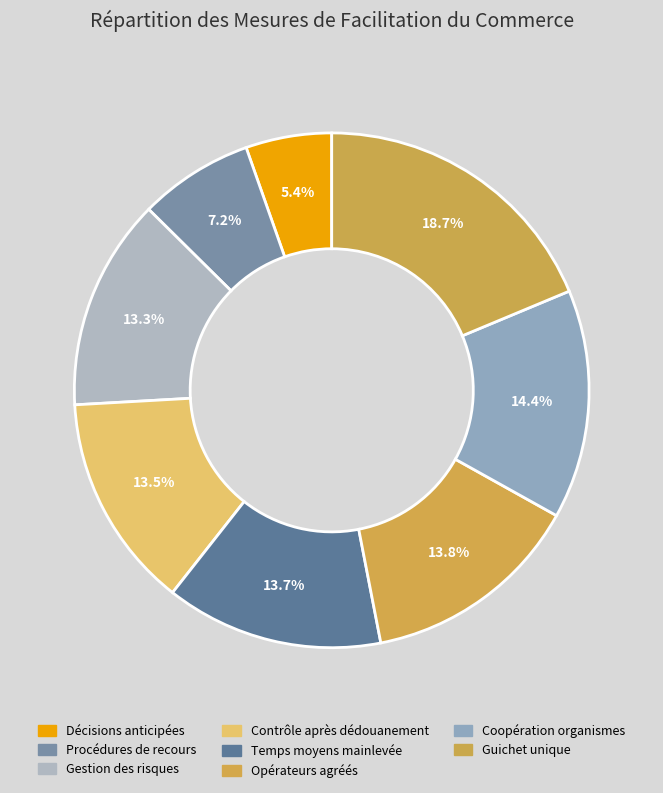

How many segments does this pie chart have?

8